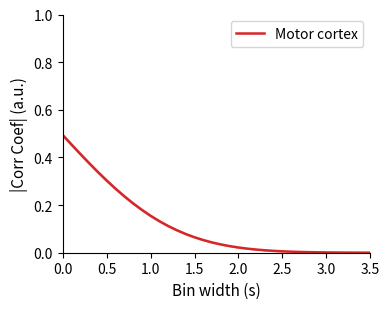

What is the greatest value displayed?

0.5